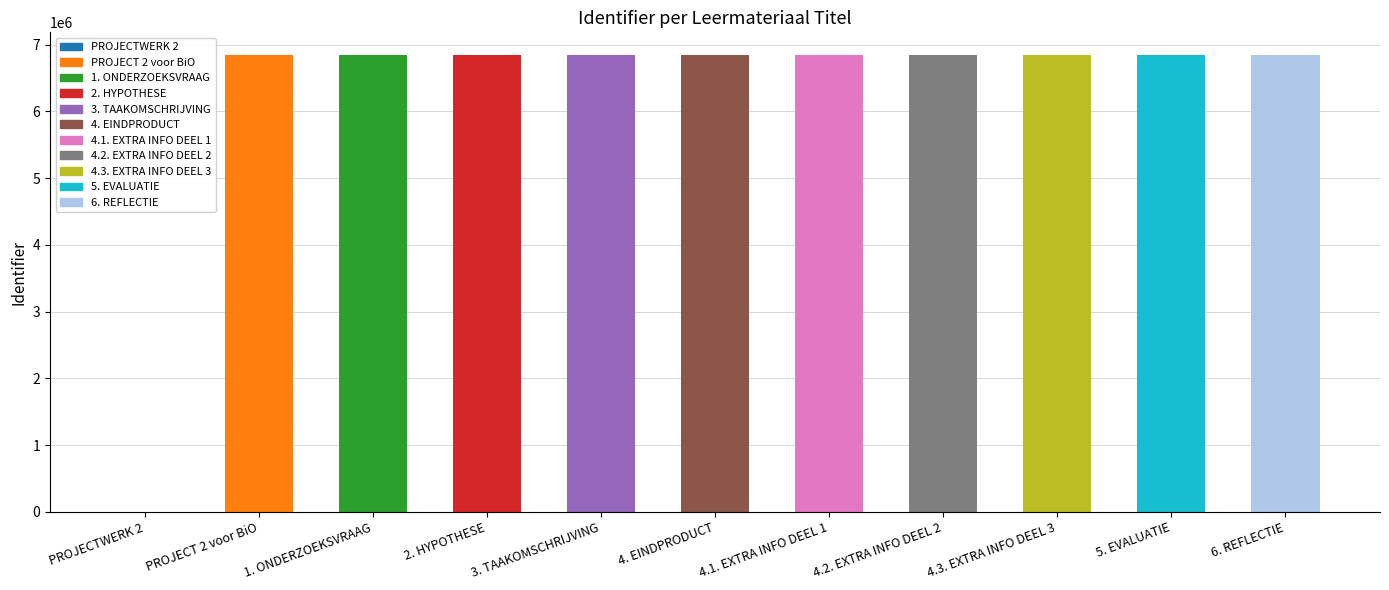

Is it true that the value at 4.2. EXTRA INFO DEEL 2 is 6840204?

True